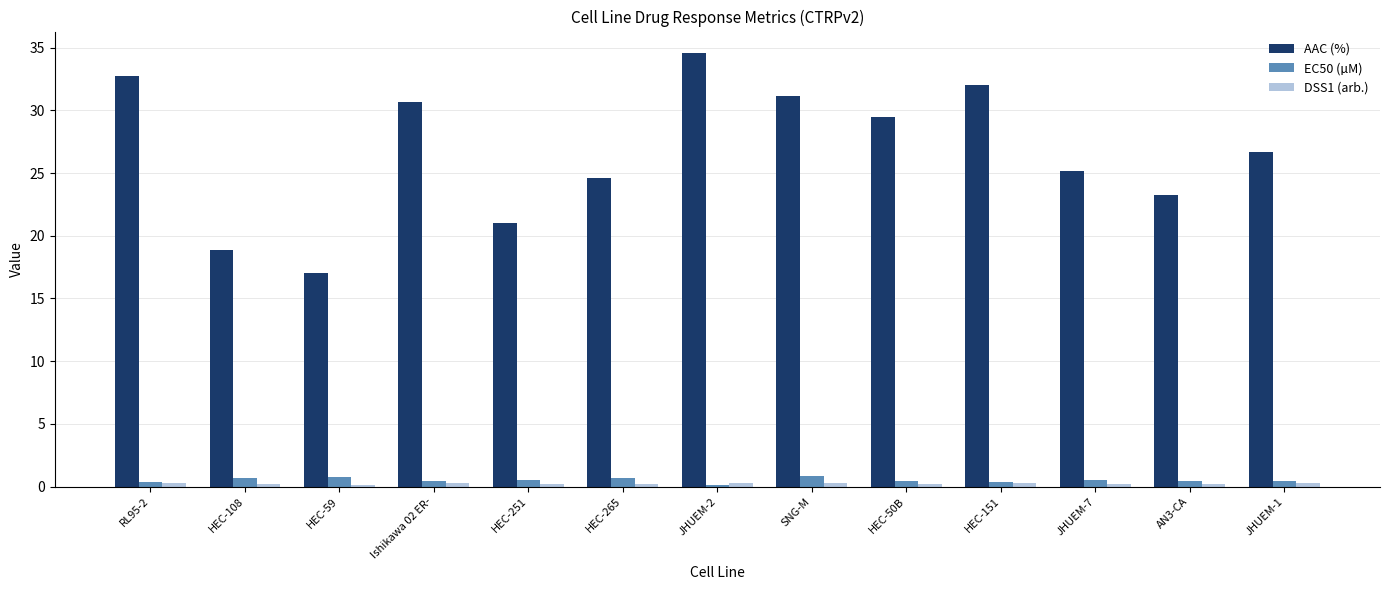

What is the label of the 12th bar from the left?

AN3-CA